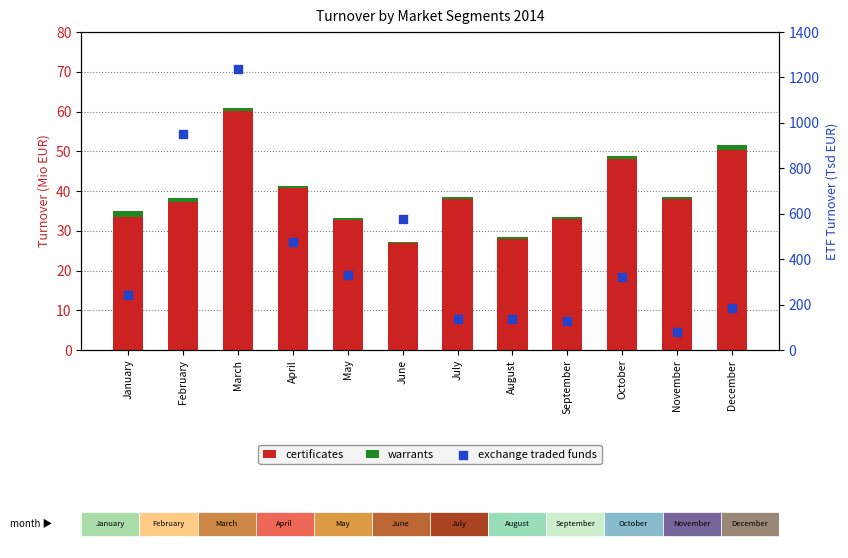

At which category is the sum across all series the highest?

March